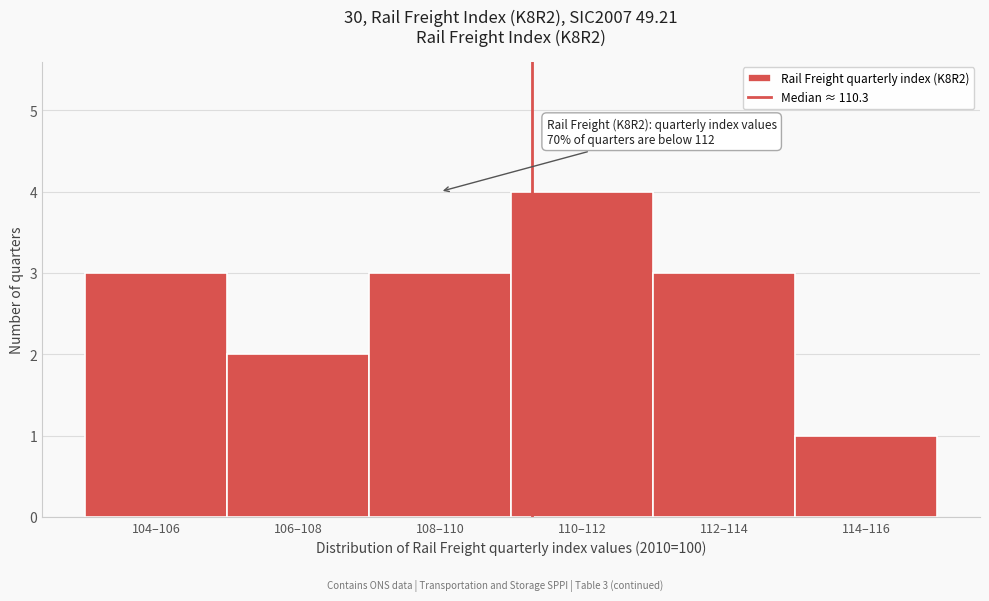

Reading left to right, what are all the values shown in this chart?

3	2	3	4	3	1